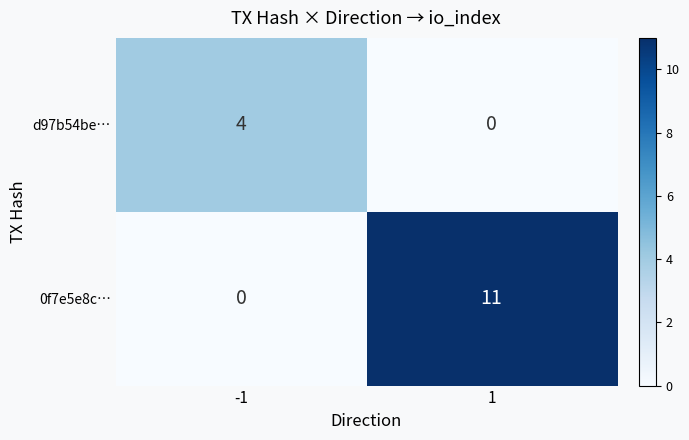

What is the sum of all d97b54be… values?

4